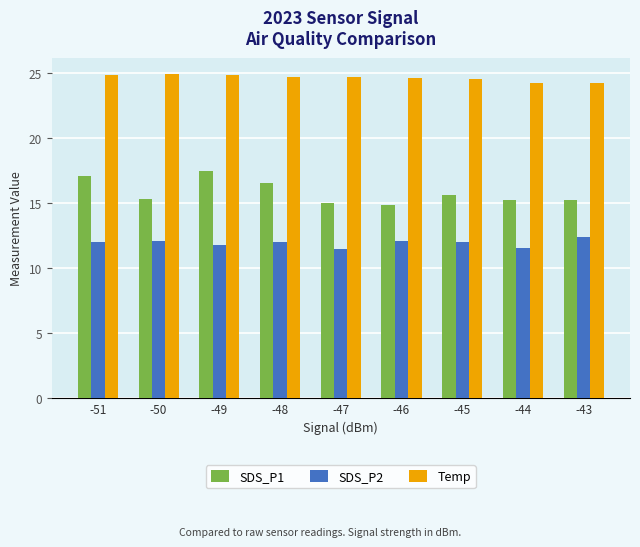

At -44, list the series in order from largest to smallest.

Temp, SDS_P1, SDS_P2